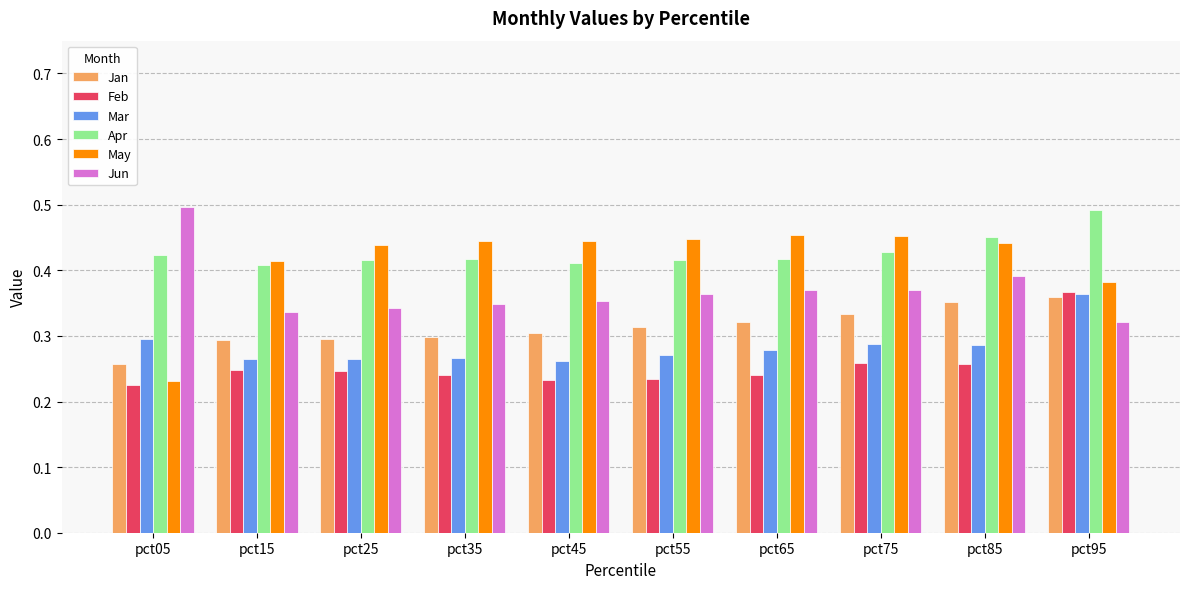

The Mar series shows 0.3 at pct75. True or false?

True